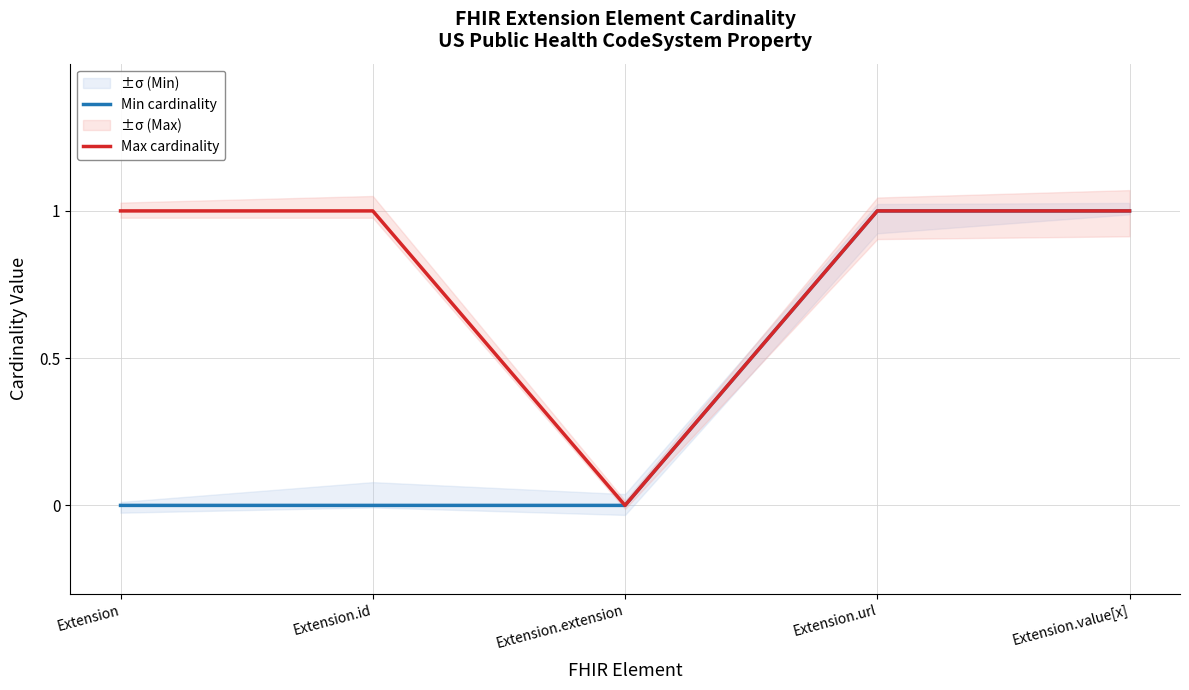

How many distinct data groups are displayed?

2